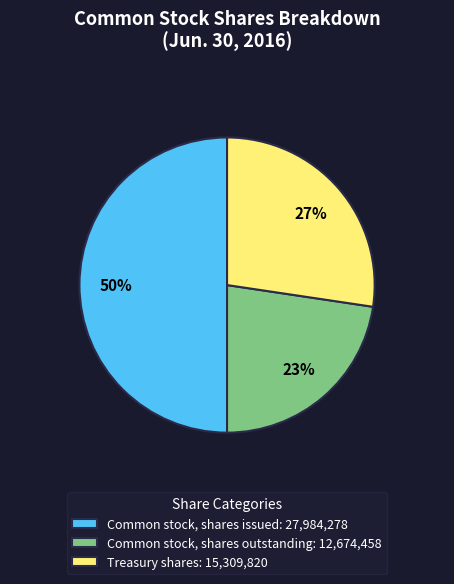

Is the sum of Common stock, shares issued and Treasury shares greater than half?

Yes